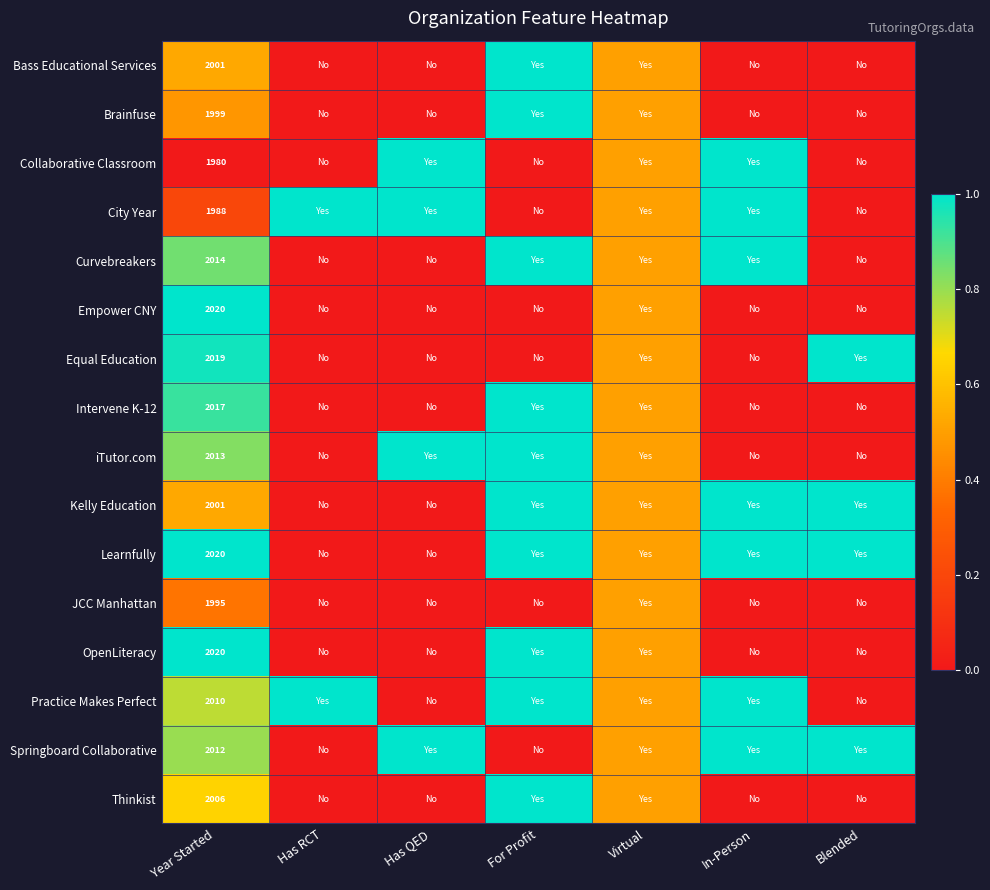

The value of Learnfully at Year Started is 2770.8. True or false?

False